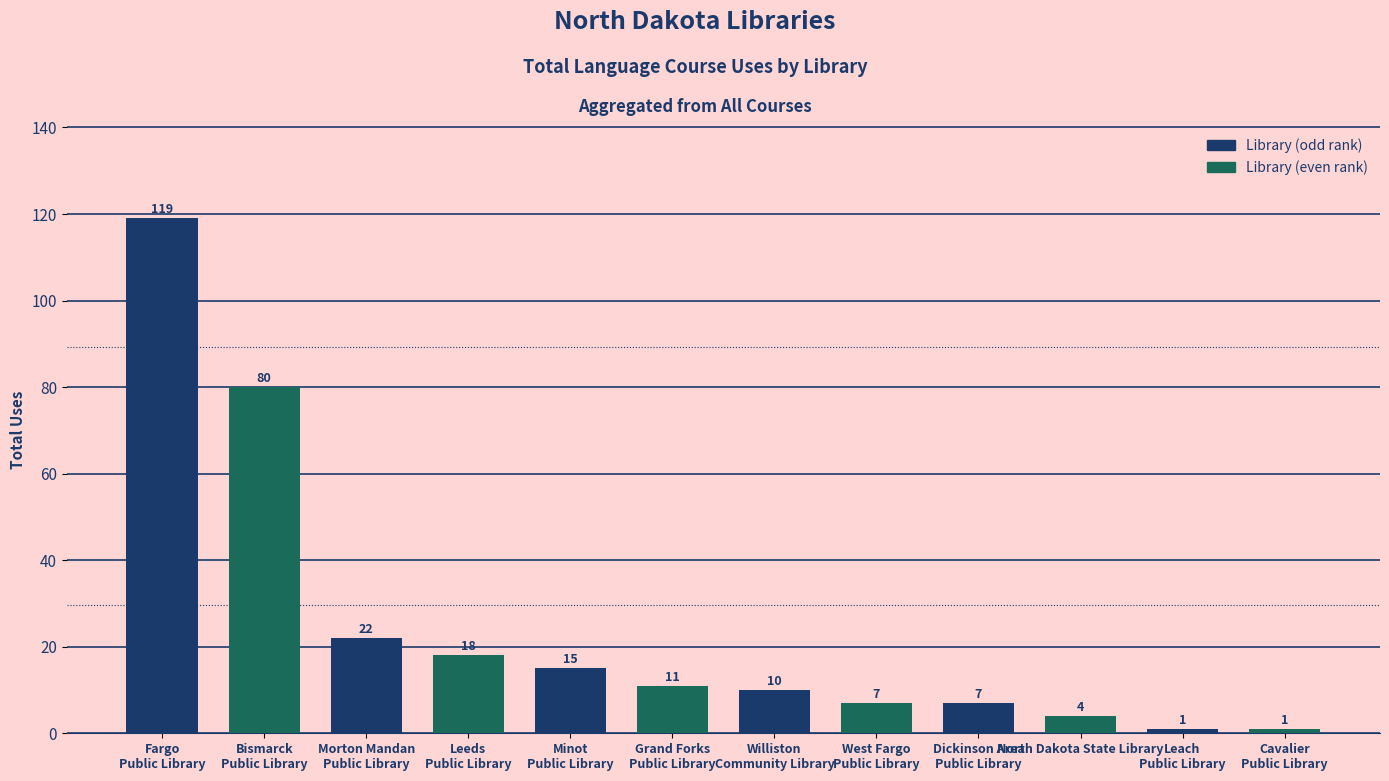

Reading left to right, list all the values displayed in this chart.

119	80	22	18	15	11	10	7	7	4	1	1